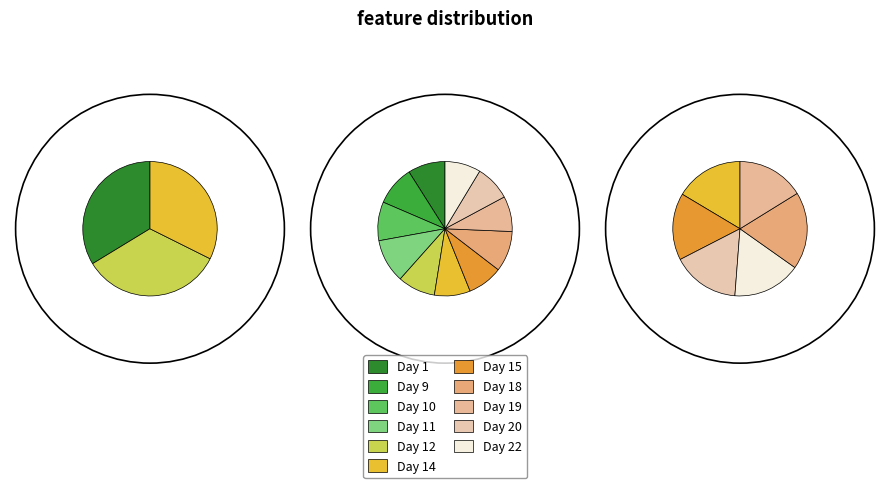

Does any single category account for the majority?

No